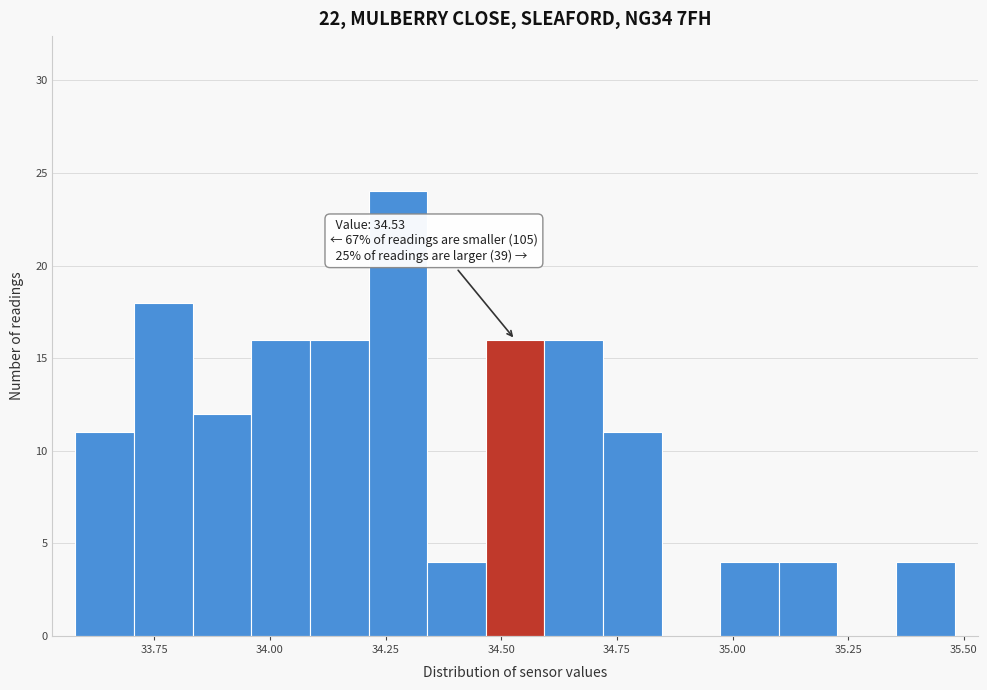

Around what value on the x-axis is the tallest bar? Give the approximate position of its centre, as read against the axis.

34.30